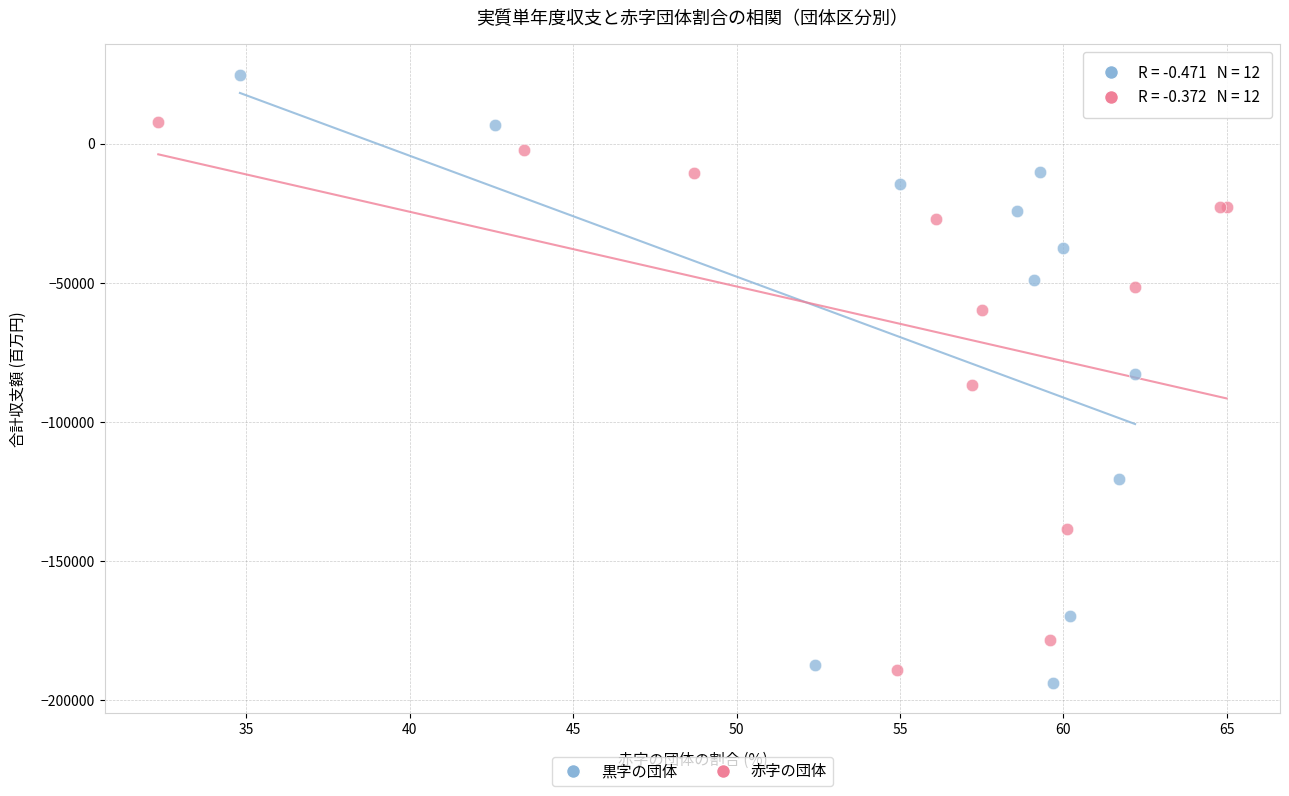

Which series has the largest Y range (max minus min)?

黒字の団体